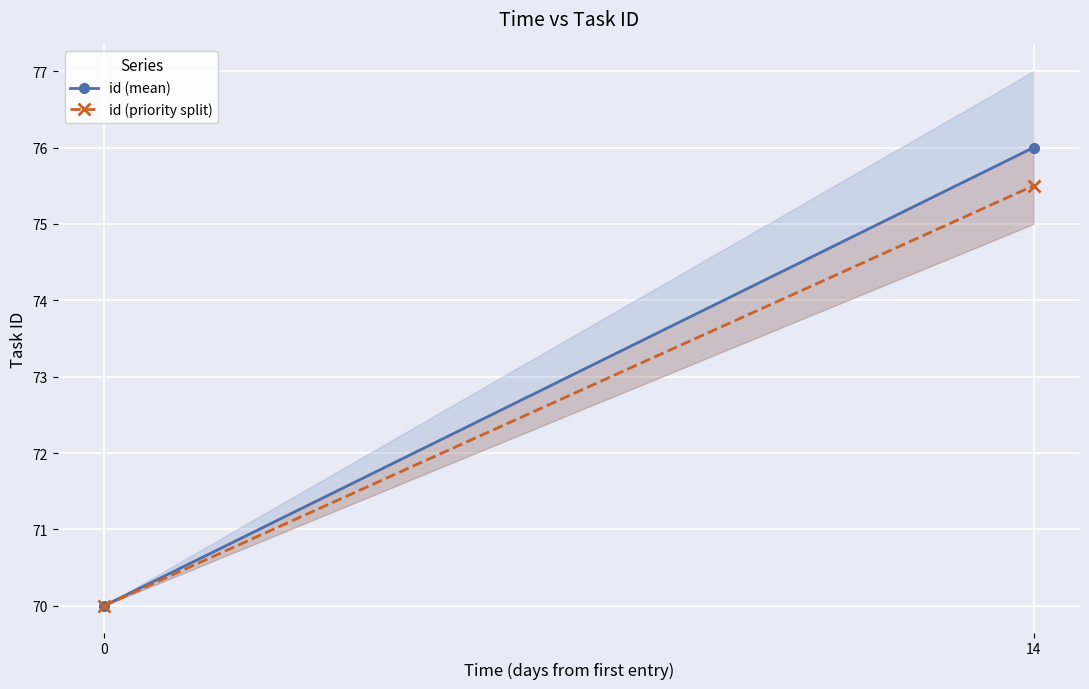

How many values in the id (mean) series are below 76?

1